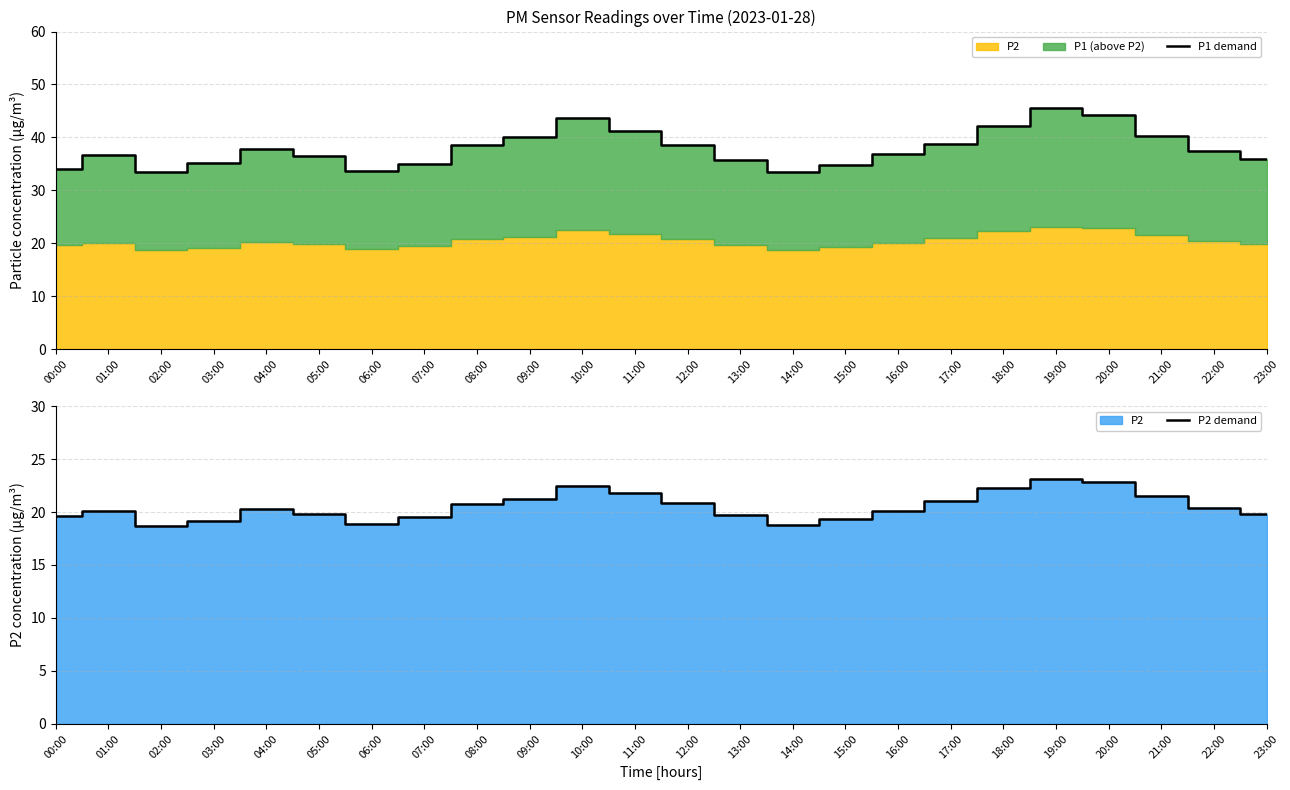

Which series has the largest range (max minus min)?

P1 demand